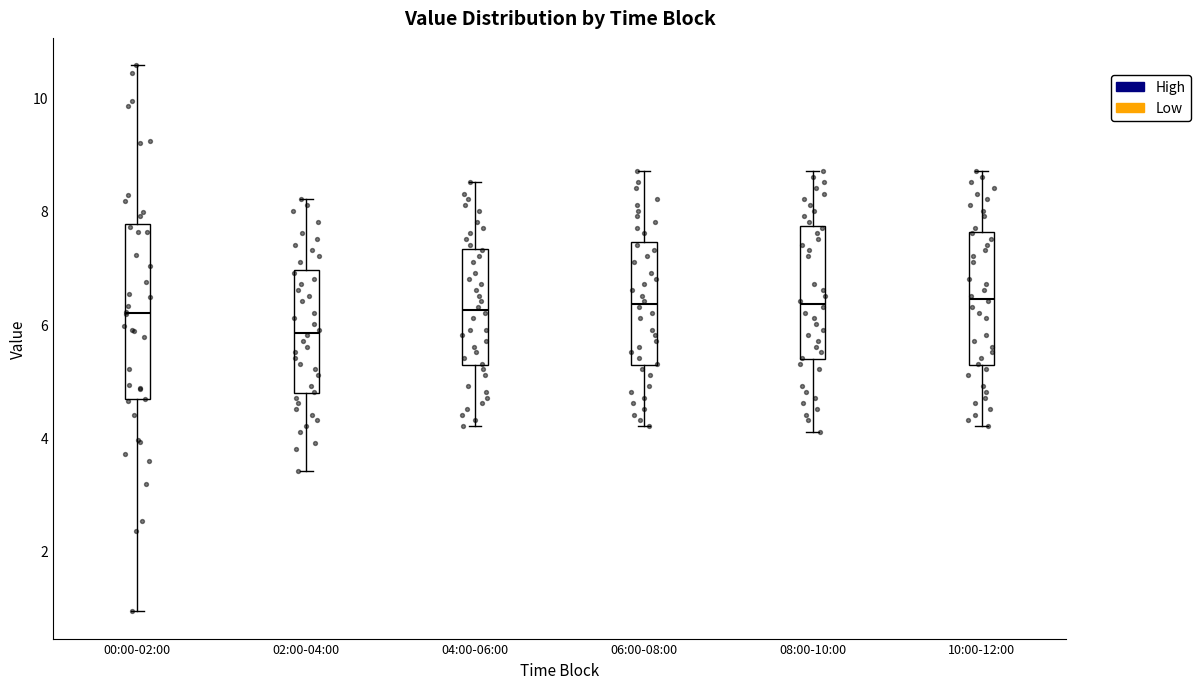

Comparing the boxes themselves (not the whiskers), which one is the tallest?

00:00-02:00